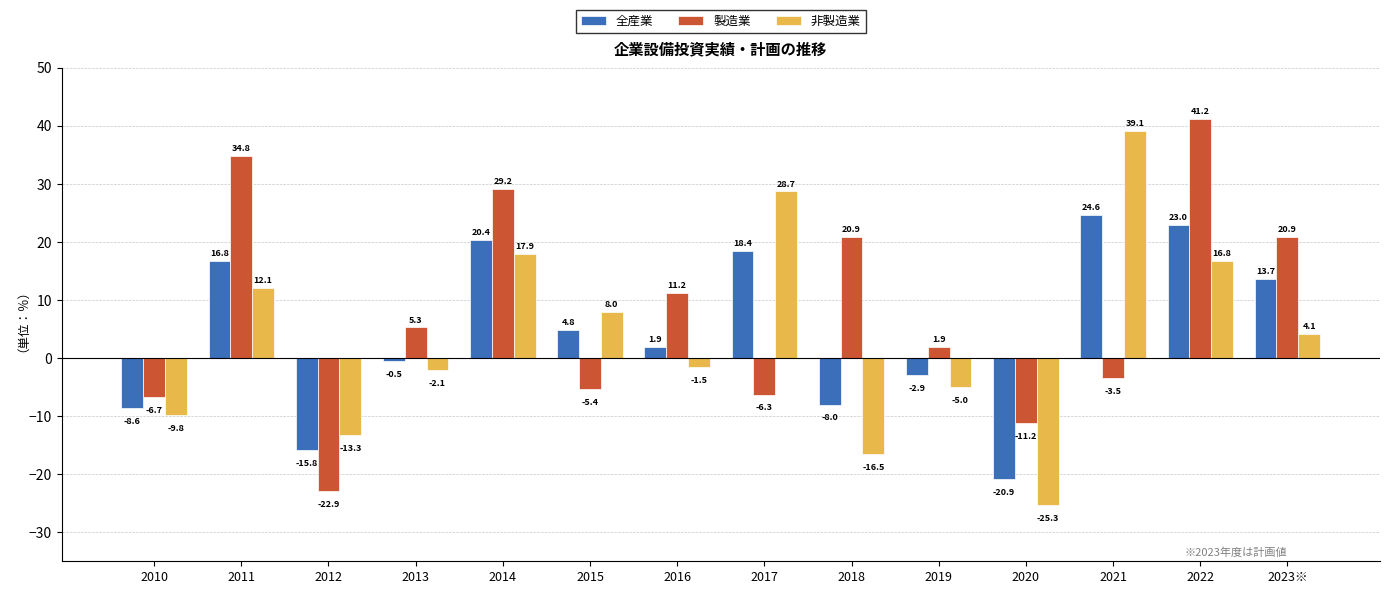

How many data points does each series have?

14